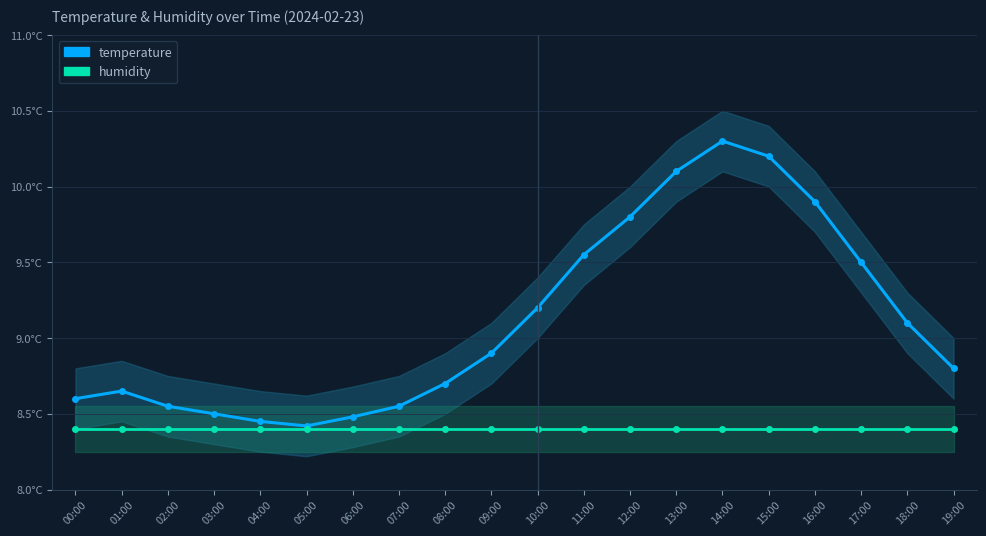

At 14:00, list the series in order from smallest to largest.

humidity, temperature